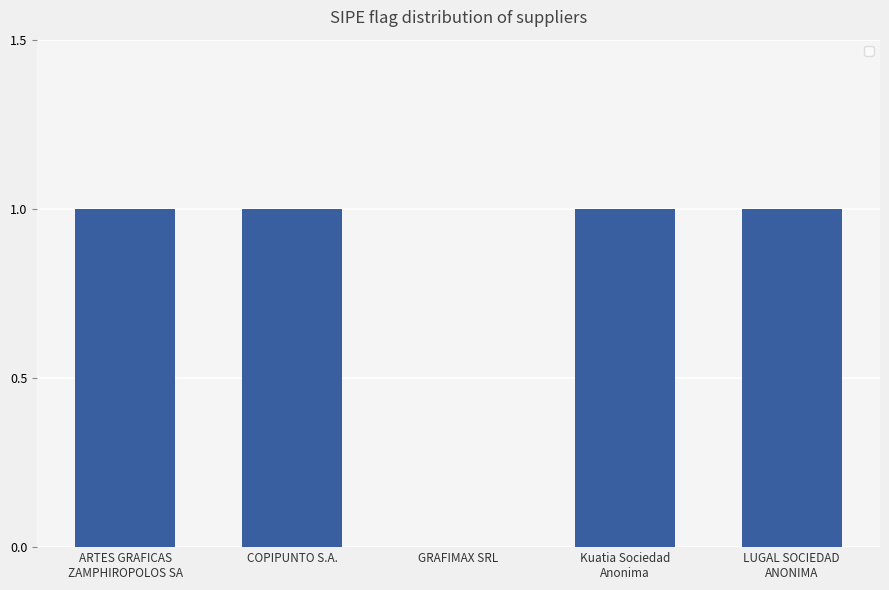

What is the sum of all values?

4